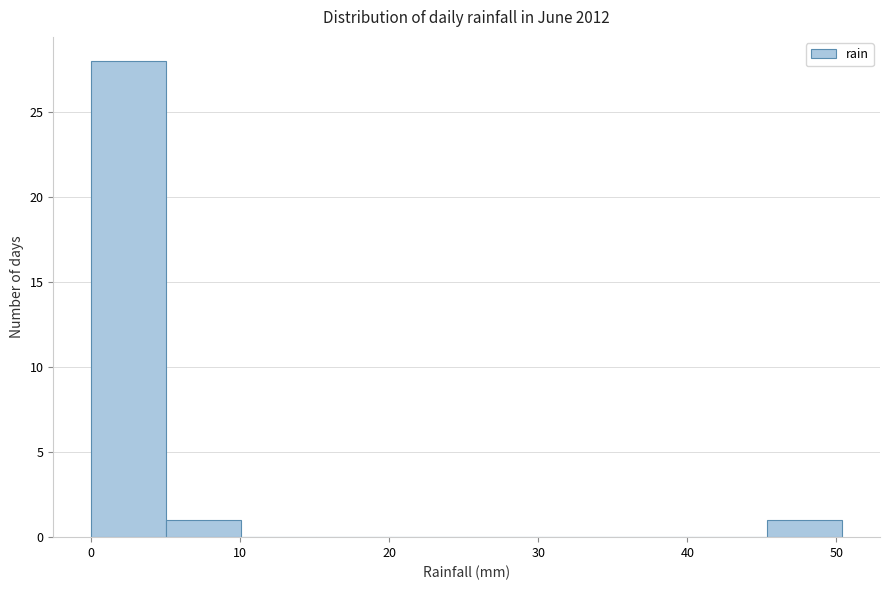

Reading left to right, transcribe this chart: for each bar, give the range it covers on the x-axis and its height. Neither the bar edges nor the heights are printed on the chart, so give them approximately, as read against the axes.

0 to 5: 28
5 to 10: 1
10 to 15: 0
15 to 20: 0
20 to 25: 0
25 to 30: 0
30 to 35: 0
35 to 40: 0
40 to 45: 0
45 to 50: 1